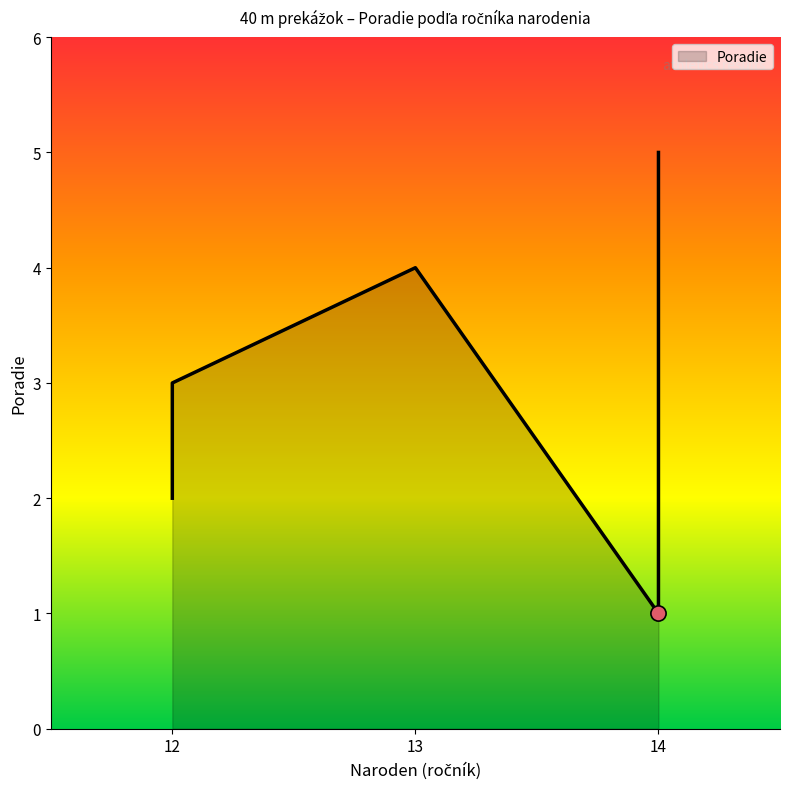

What is the ratio of the value at 12 to the value at 14?

2.0